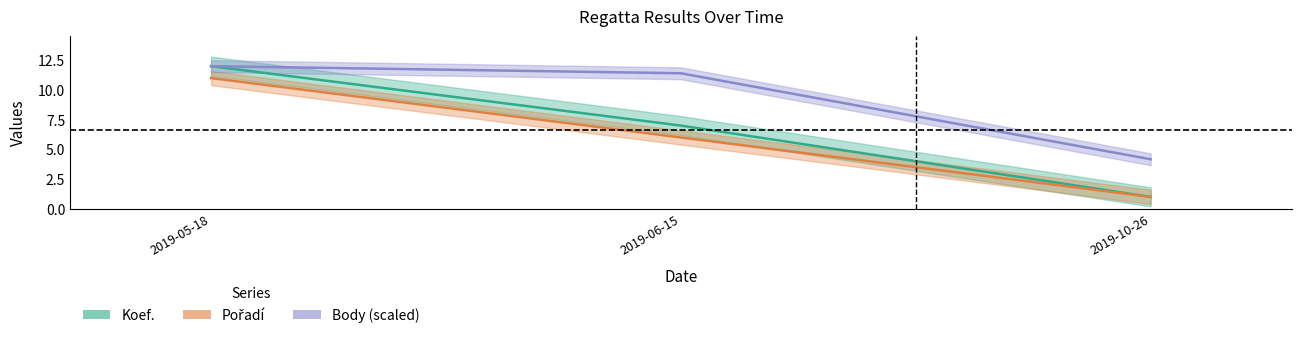

Rank the series at 2019-05-18 from highest to lowest value.

Koef., Body (scaled), Pořadí